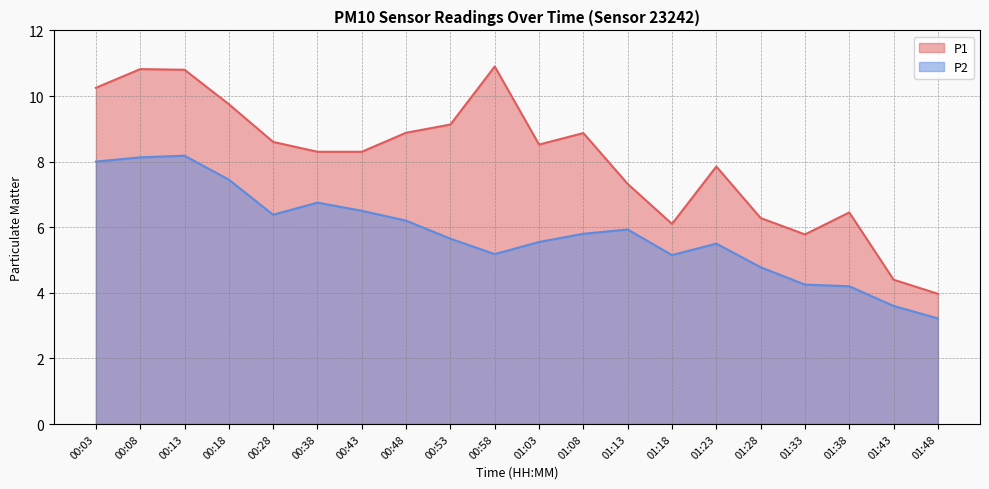

What is the label of the 10th point from the left?

00:58